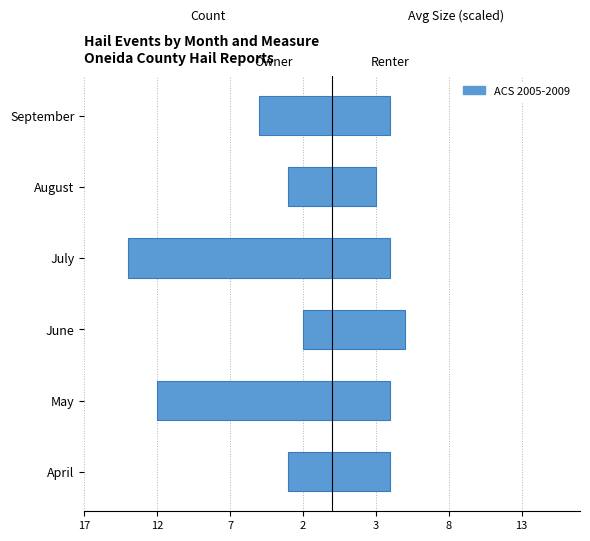

What is the approximate value at September?

-5